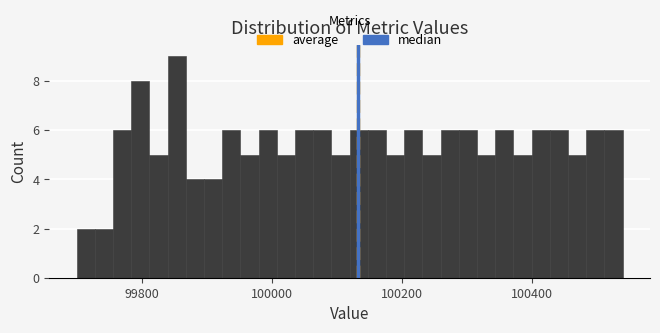

Around what value on the x-axis is the tallest bar? Give the approximate position of its centre, as read against the axis.

99860